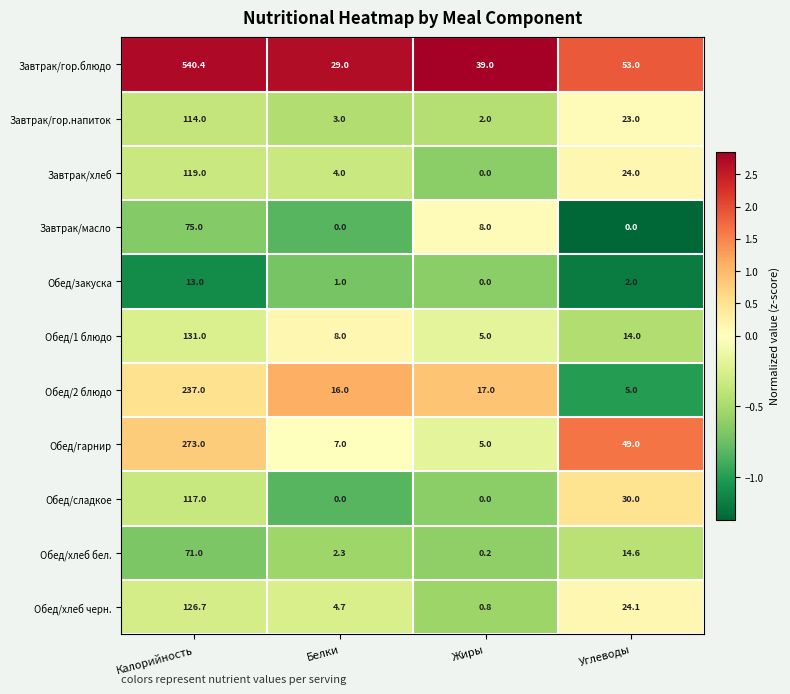

How many categories are shown in the chart?

4